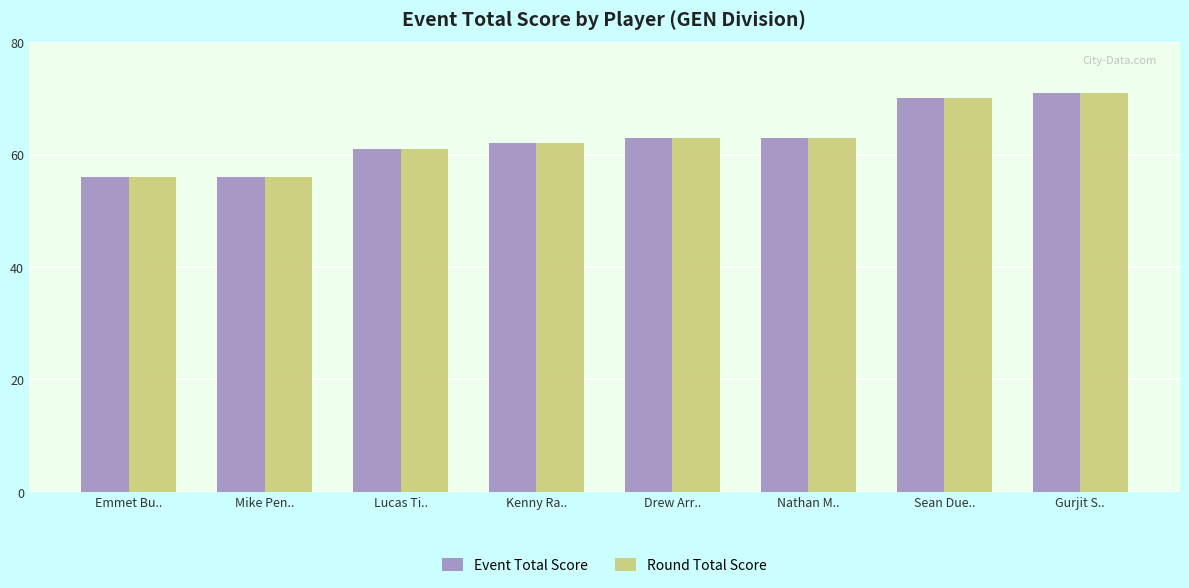

Reading left to right, list all the values displayed in this chart.

Event Total Score: 56	56	61	62	63	63	70	71
Round Total Score: 56	56	61	62	63	63	70	71